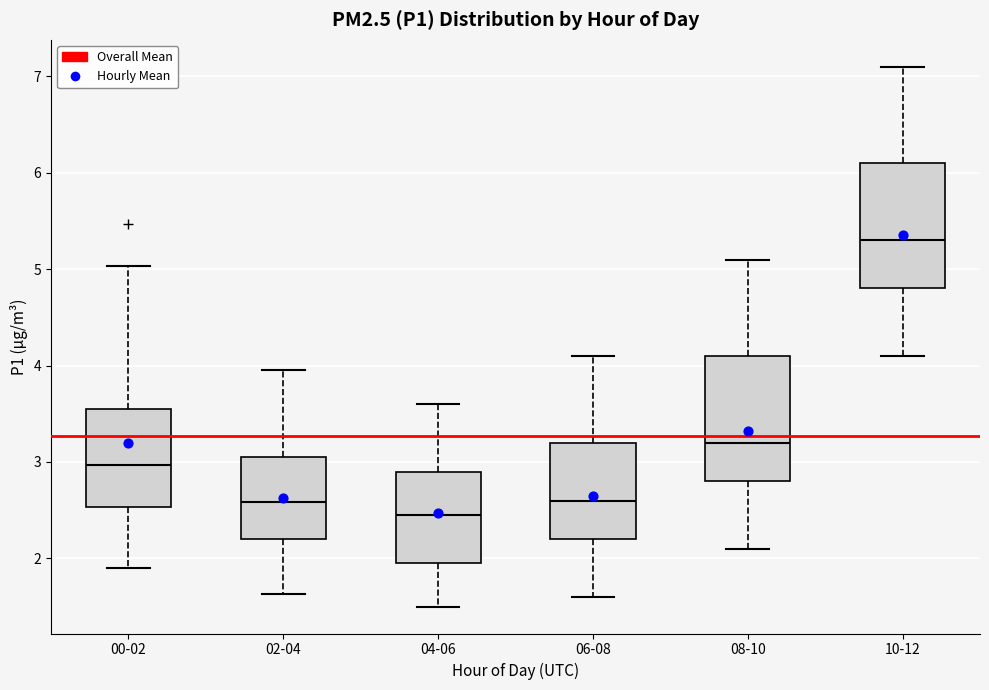

Reading left to right, transcribe this box plot: for each box, give where its median line is, the range the box spans, and where its two whiskers end, as read against the y-axis. The values are not printed on the chart, so give them approximately, as read against the axis.

00-02: median 3.0, box 2.5 to 3.6, whiskers 1.9 to 5.0
02-04: median 2.6, box 2.2 to 3.1, whiskers 1.6 to 4.0
04-06: median 2.5, box 2.0 to 2.9, whiskers 1.5 to 3.6
06-08: median 2.6, box 2.2 to 3.2, whiskers 1.6 to 4.1
08-10: median 3.2, box 2.8 to 4.1, whiskers 2.1 to 5.1
10-12: median 5.3, box 4.8 to 6.1, whiskers 4.1 to 7.1